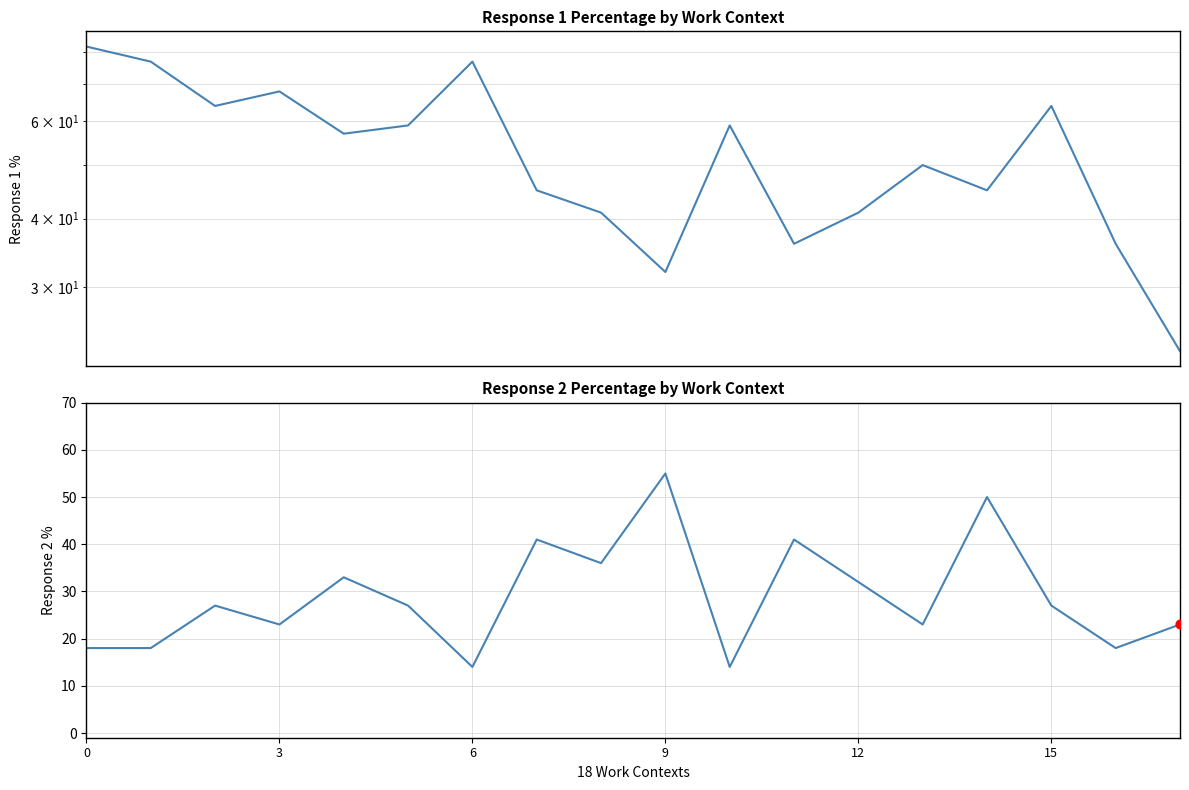

At how many categories does at least one series exceed 48?

12